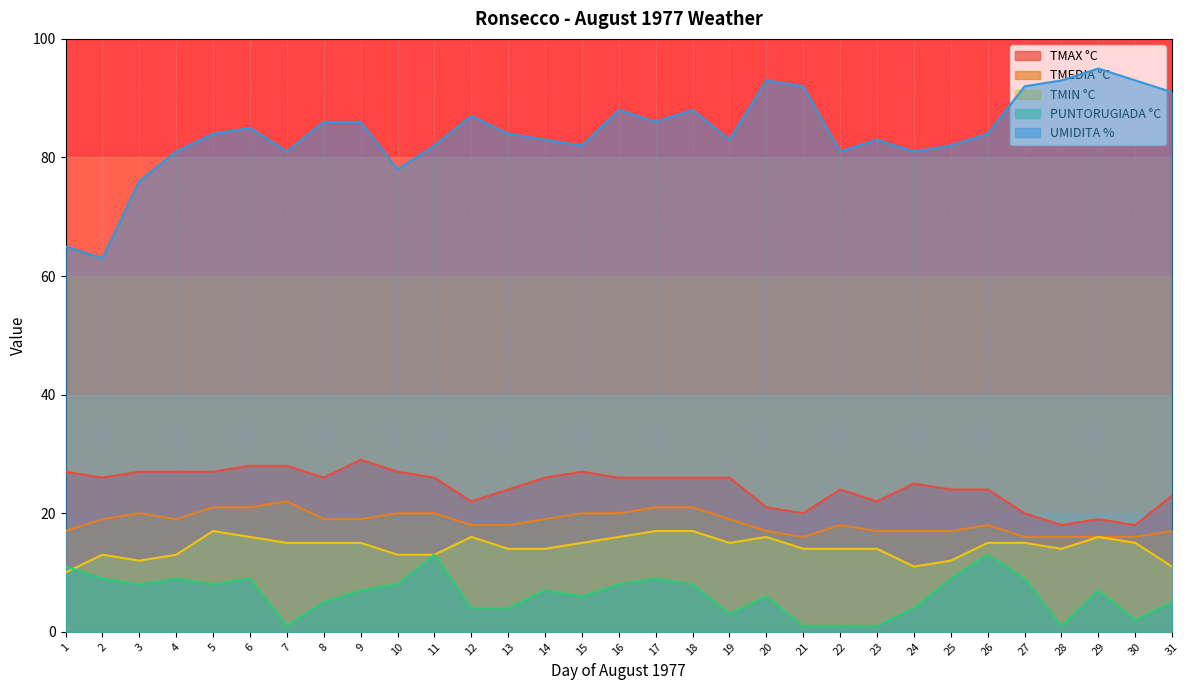

Where is the first local minimum for TMAX °C?

2